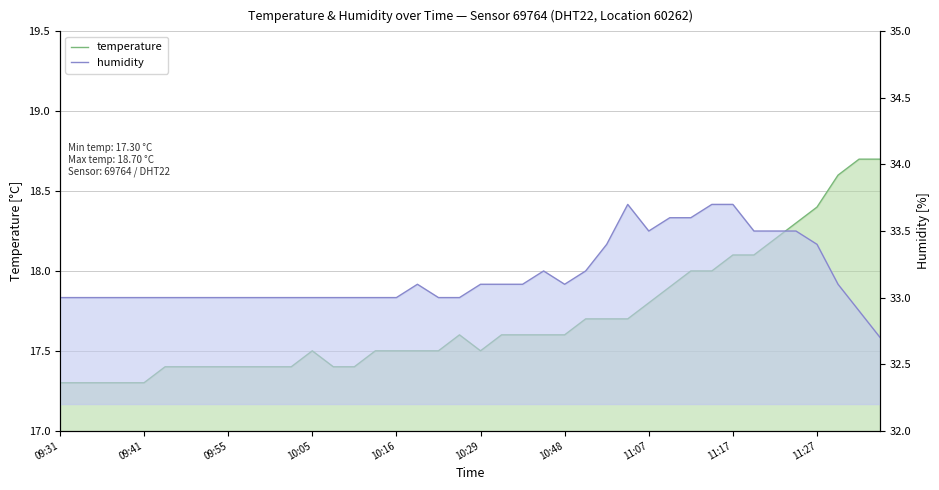

Which series has the widest spread of values?

temperature